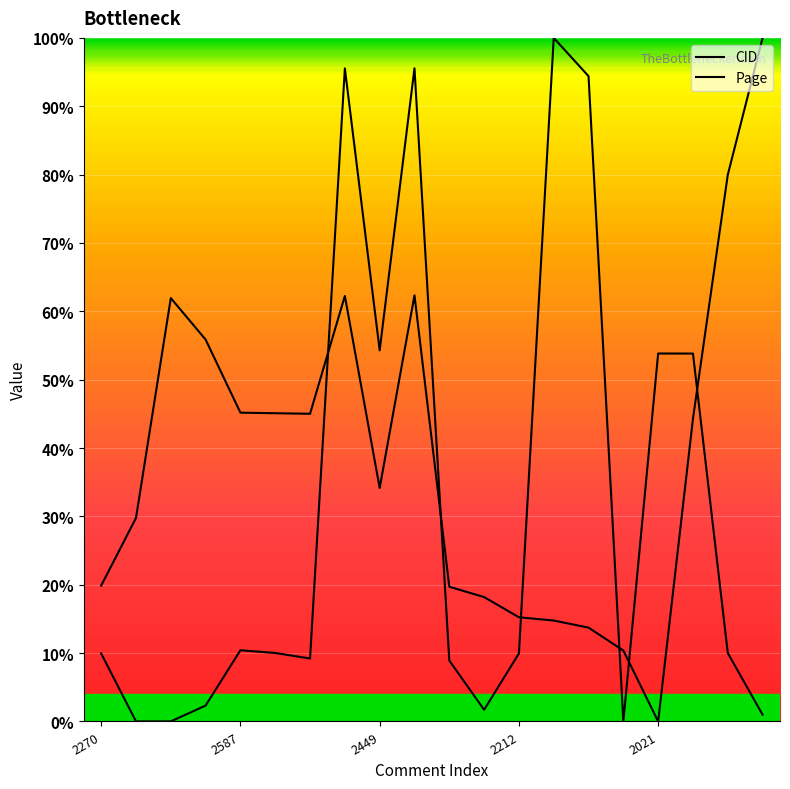

Between 7 and 13, which series saw the biggest shift?

CID